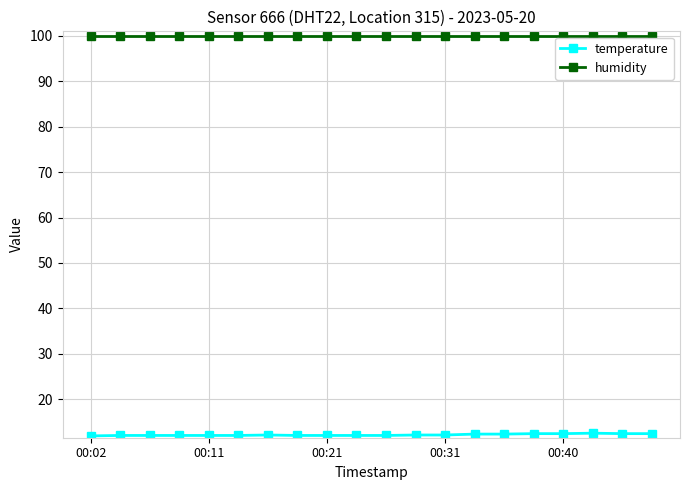

What is the difference between the second highest and minimum values in the temperature series?

0.5